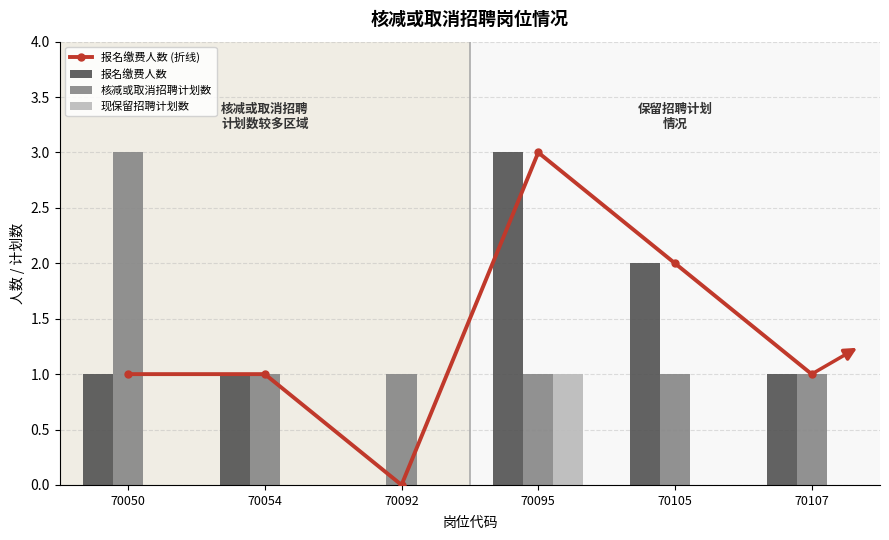

How many groups of bars are there?

6